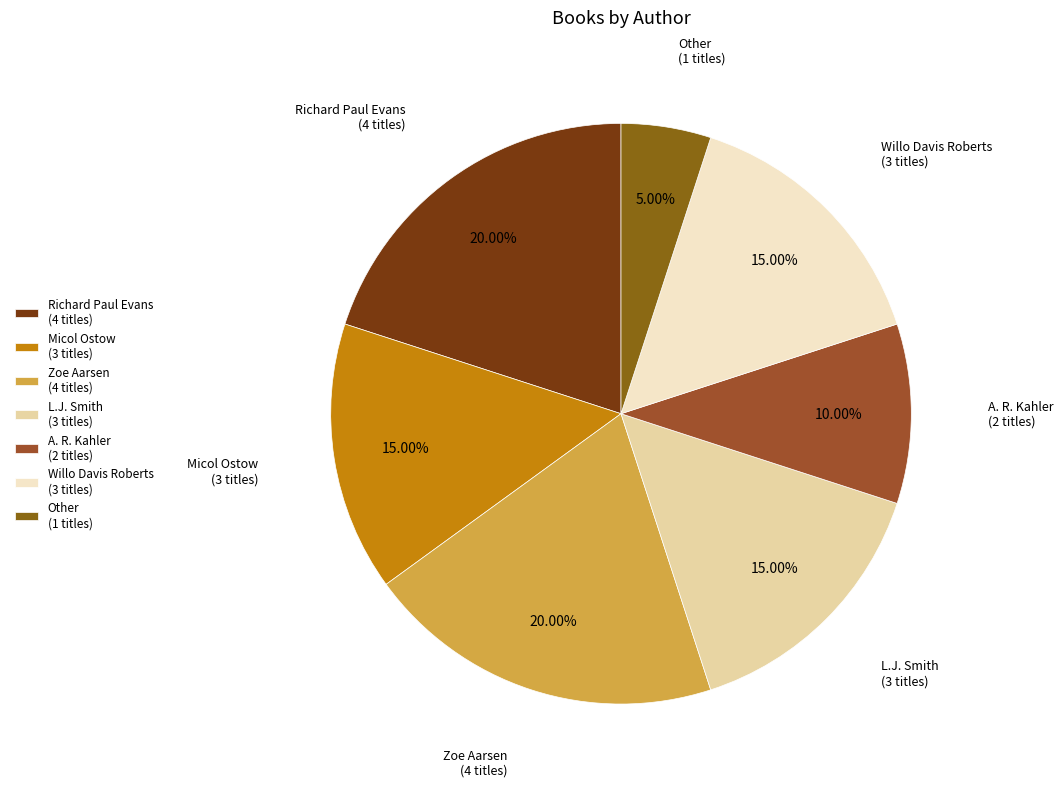

Between L.J. Smith (3 titles) and Richard Paul Evans (4 titles), which is larger?

Richard Paul Evans (4 titles)